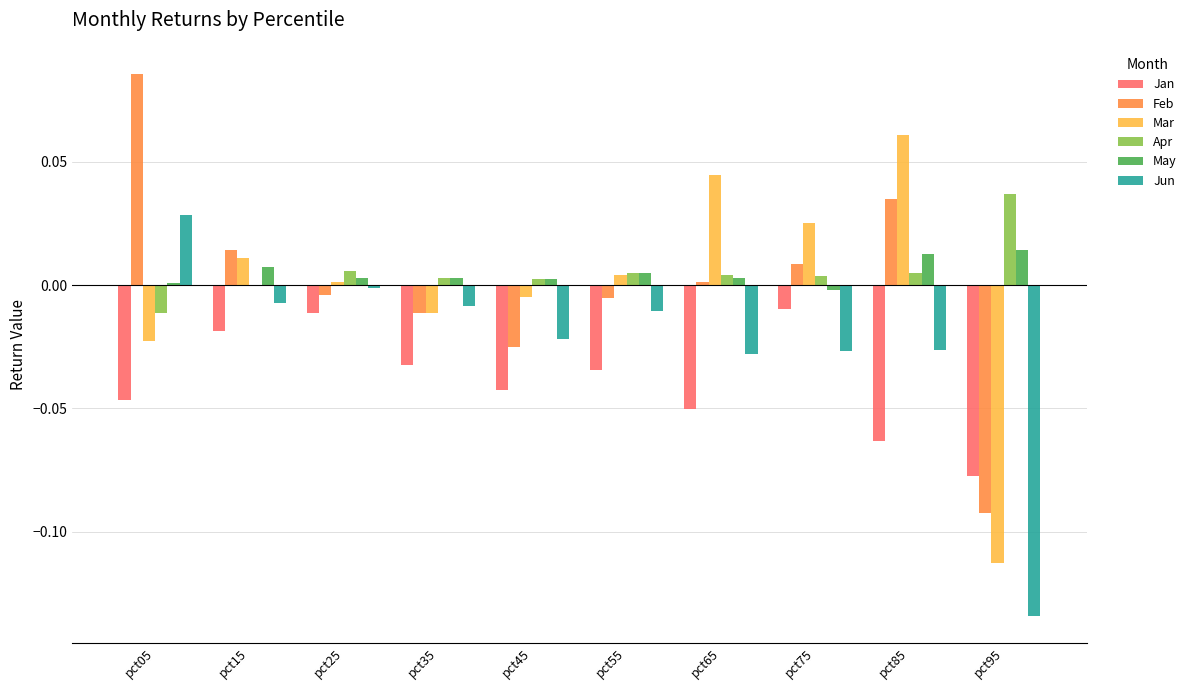

What are all the series names shown in the legend?

Jan, Feb, Mar, Apr, May, Jun